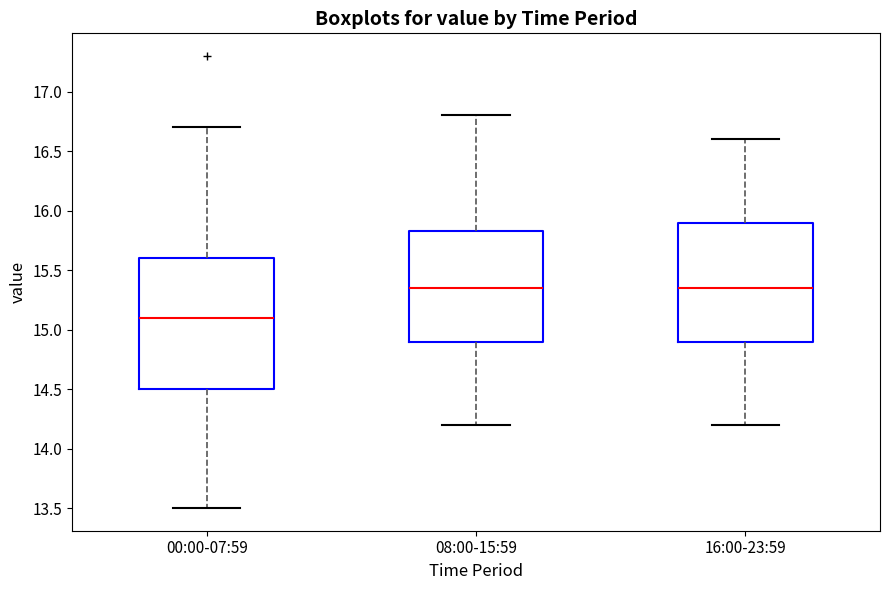

Reading left to right, read every box against the y-axis: the position of its median line, the range the box covers, and the ends of its whiskers. The values are not printed on the chart, so give them approximately, as read against the axis.

00:00-07:59: median 15.10, box 14.50 to 15.60, whiskers 13.50 to 16.70
08:00-15:59: median 15.35, box 14.90 to 15.85, whiskers 14.20 to 16.80
16:00-23:59: median 15.35, box 14.90 to 15.90, whiskers 14.20 to 16.60